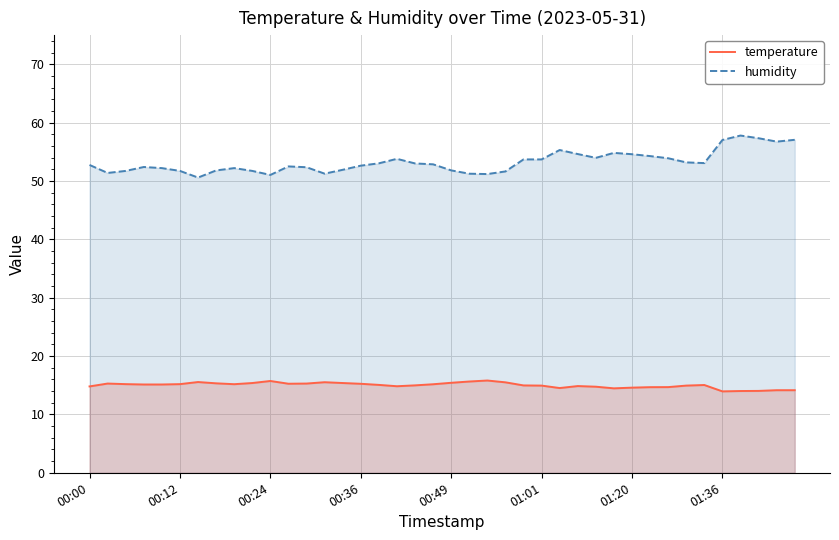

What is the value of the humidity point at the 21st from the left?

51.8